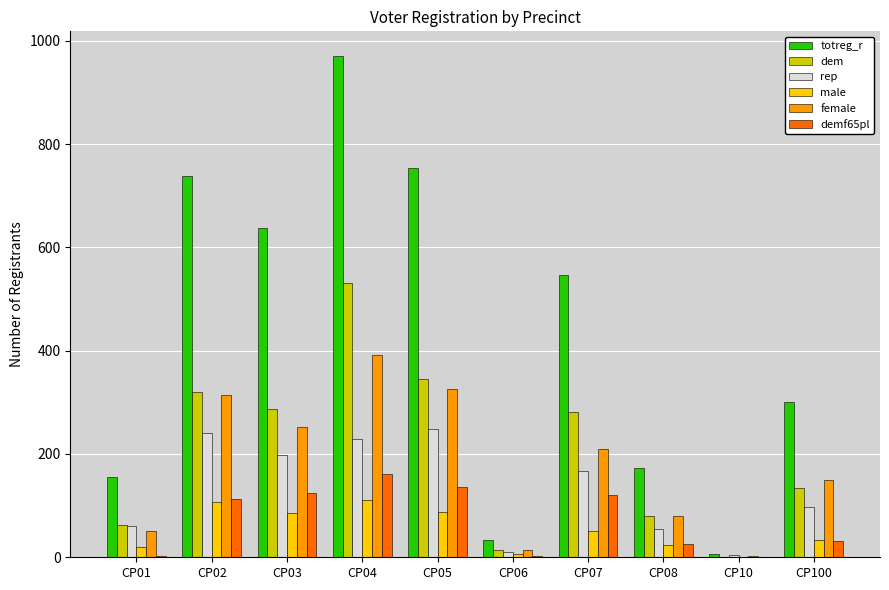

The value of female at CP08 is 139. True or false?

False